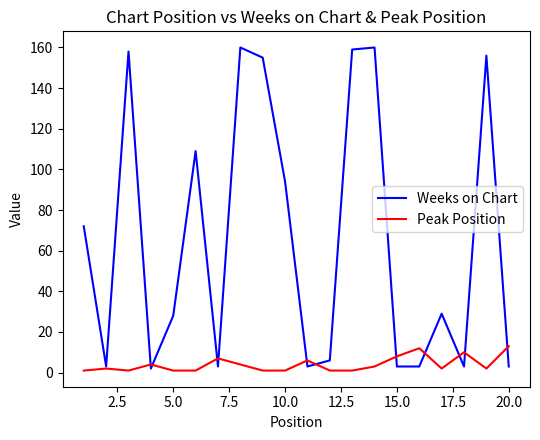

How many distinct data groups are displayed?

2